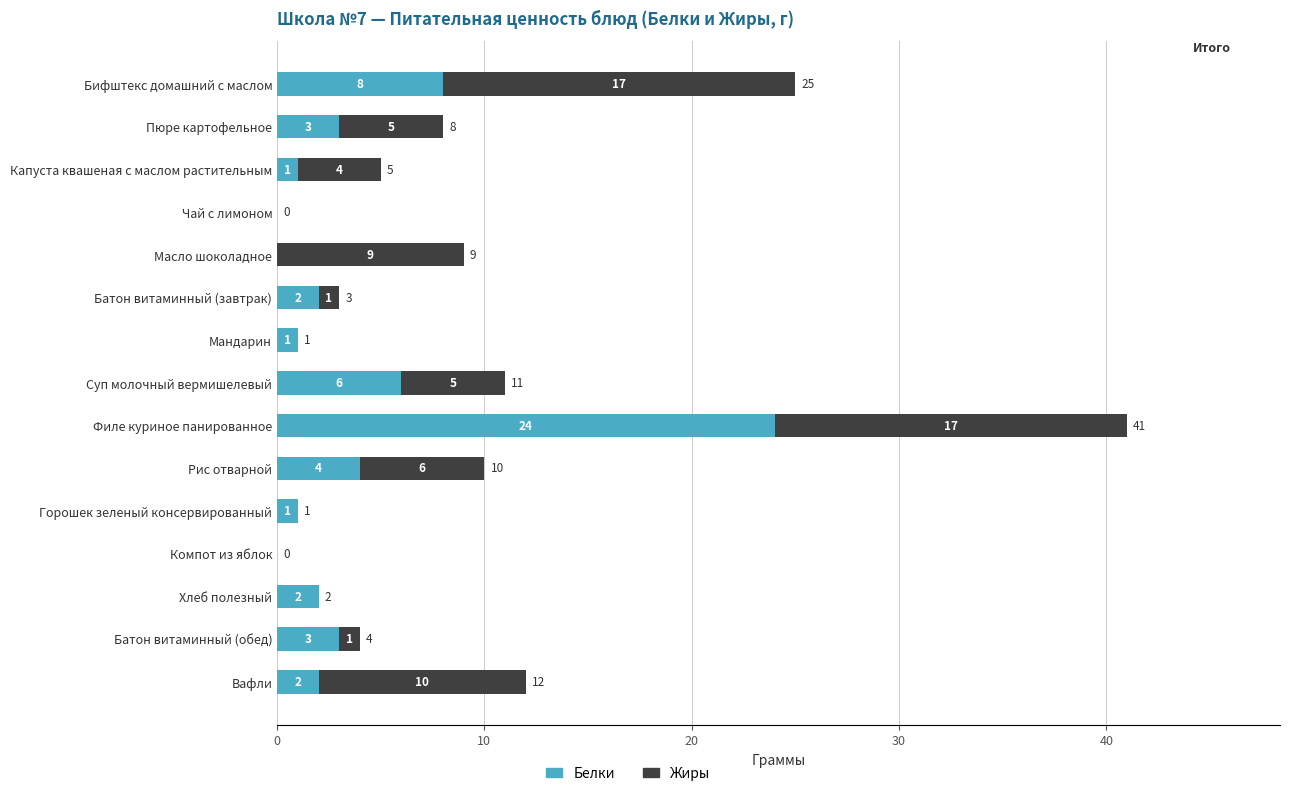

What are all the series names shown in the legend?

Белки, Жиры